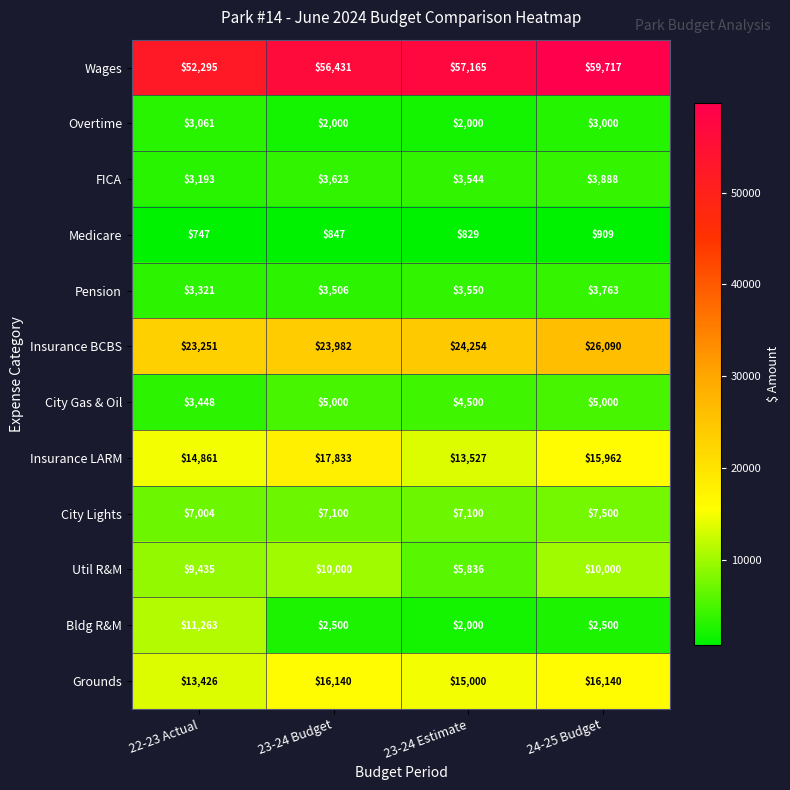

Which category has the highest value across all series?

24-25 Budget